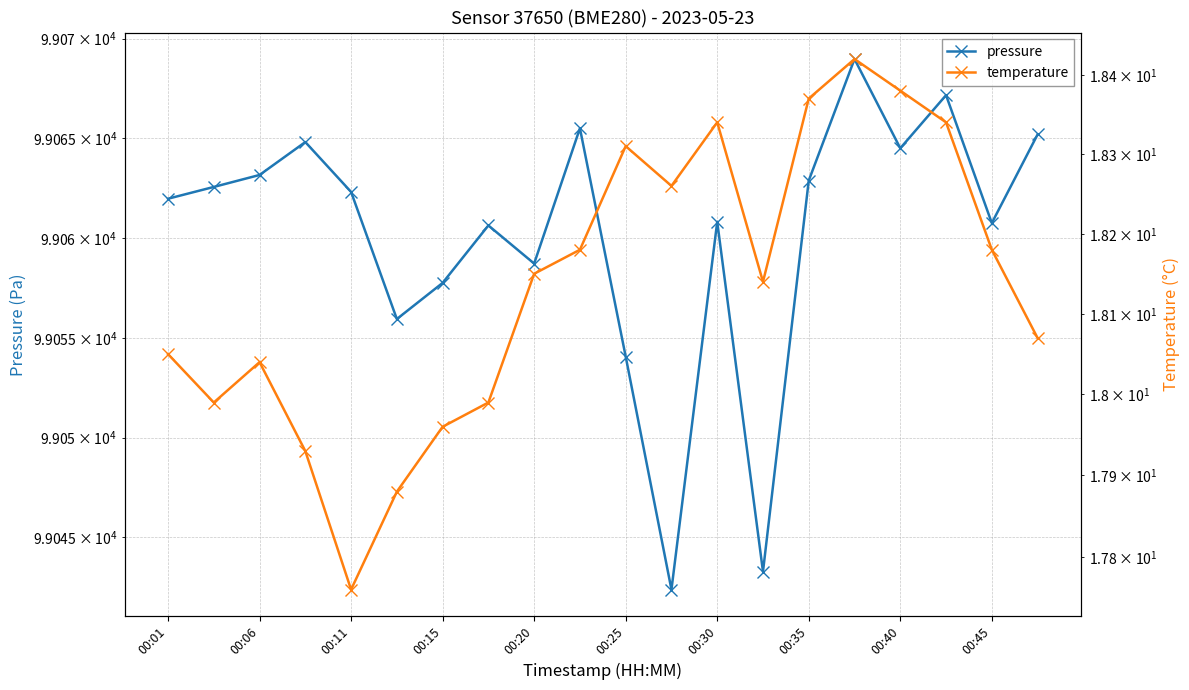

True or false: pressure has more than 0 points higher than both neighbors.

True